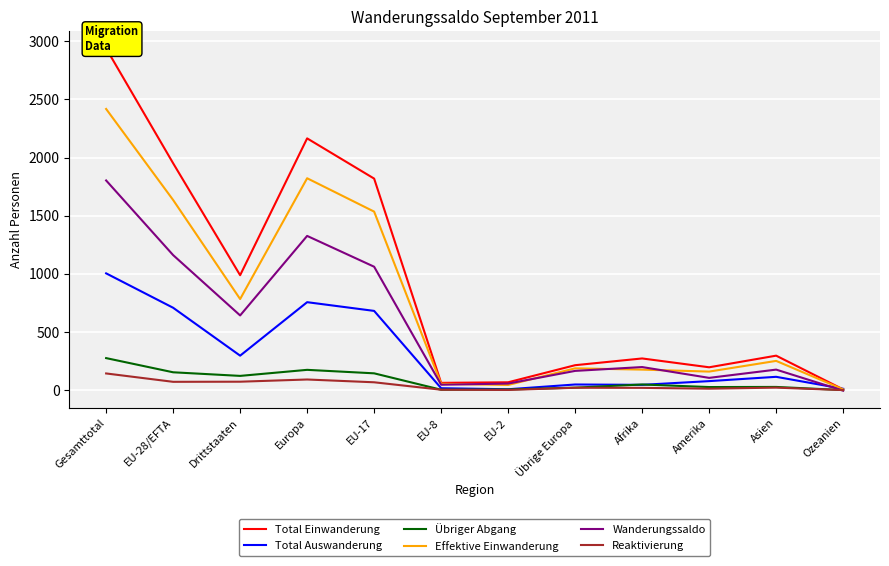

True or false: Total Einwanderung has more than 2 points higher than both neighbors.

True